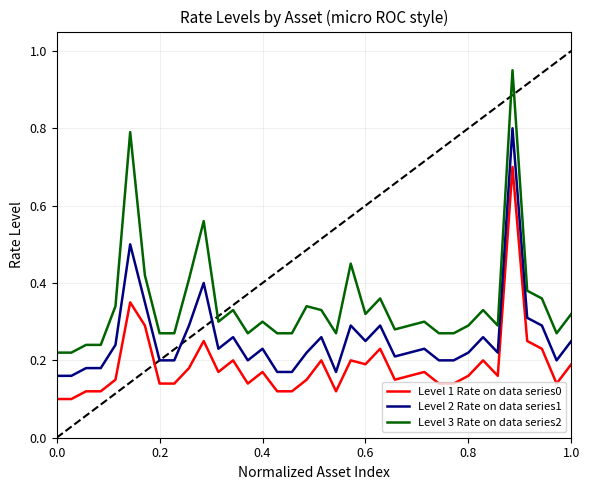

How many series are shown in this chart?

3